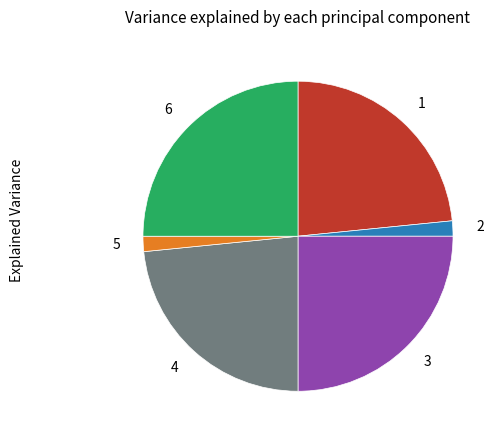

What is the ratio of the value at 6 to the value at 1?

1.1